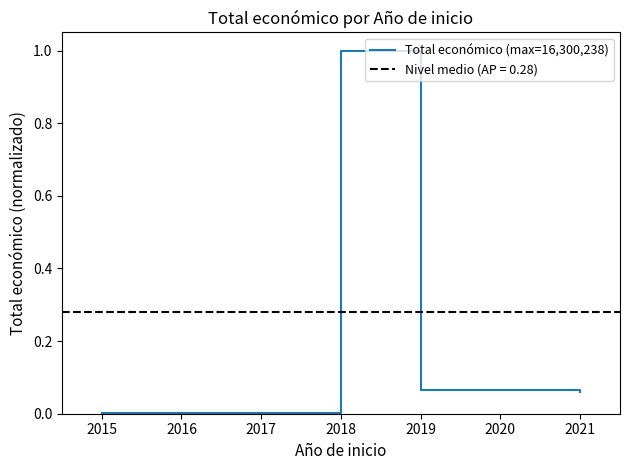

In Total económico (max=16,300,238), how many points are higher than both neighbors (excluding endpoints)?

1